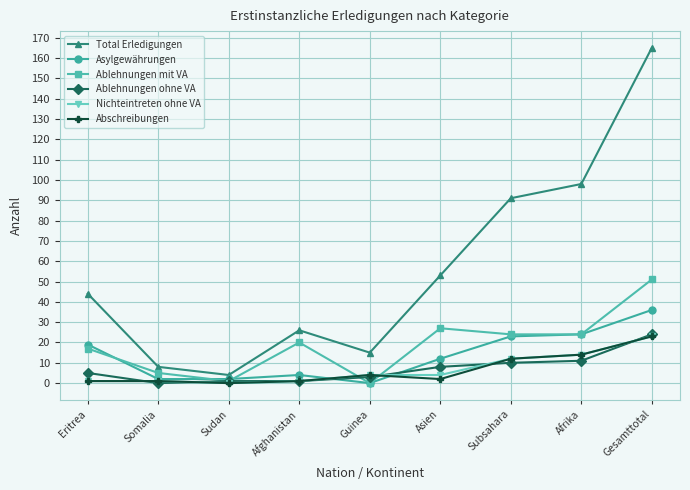

True or false: Ablehnungen ohne VA and Nichteintreten ohne VA intersect in this chart.

True